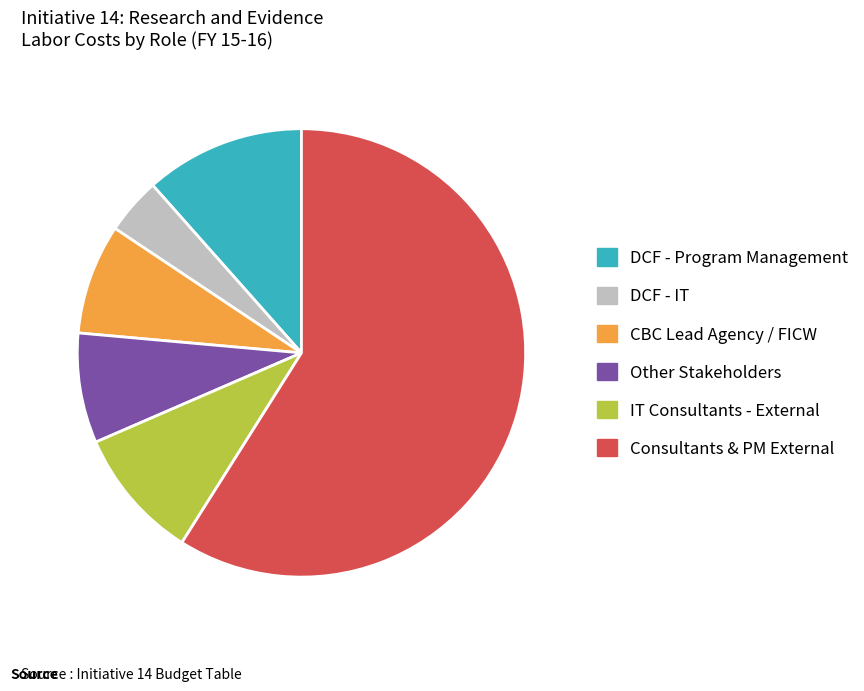

Do IT Consultants - External and DCF - IT together represent more than half of the pie?

No